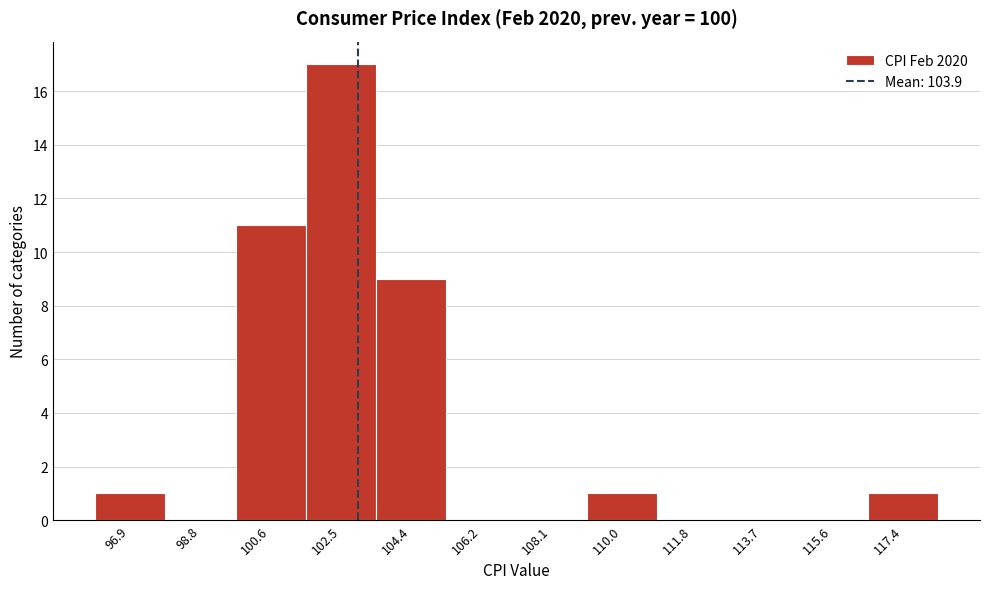

Reading right to left, extract all data points from this chart.

117.4=1	115.6=0	113.7=0	111.8=0	110.0=1	108.1=0	106.2=0	104.4=9	102.5=17	100.6=11	98.8=0	96.9=1